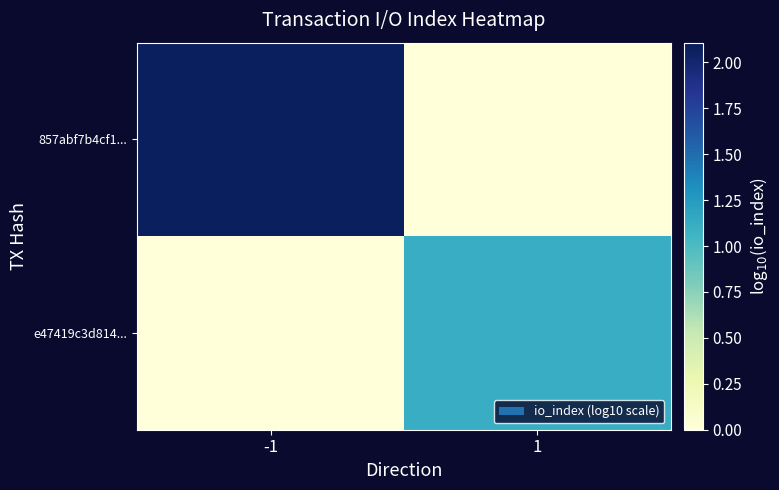

Reading right to left, extract all data points from this chart.

857abf7b4cf1...: 1=0.0	-1=2.1
e47419c3d814...: 1=1.1	-1=0.0